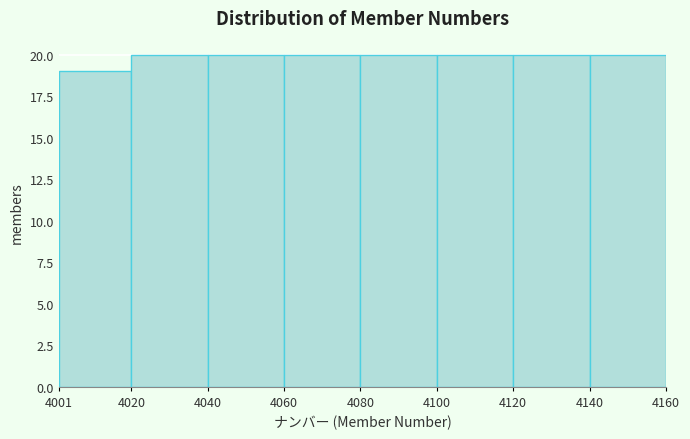

Reading left to right, list every bar in this chart as the range it spans on the x-axis followed by its height. The values are not printed on the chart, so give them approximately, as read against the axis.

4001 to 4020: 19
4020 to 4040: 20
4040 to 4060: 20
4060 to 4080: 20
4080 to 4100: 20
4100 to 4120: 20
4120 to 4140: 20
4140 to 4160: 20